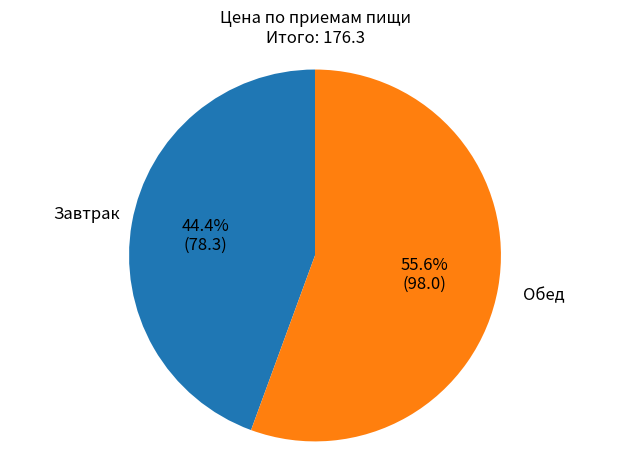

Is there a majority slice in this chart?

Yes